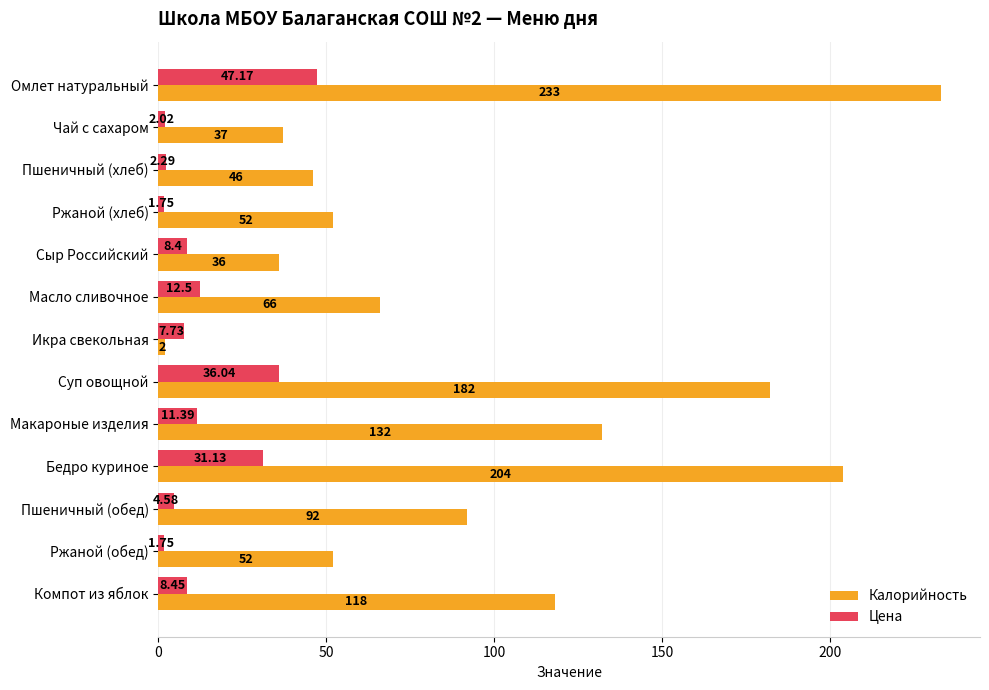

At which label is Калорийность closest to 117?

Компот из яблок